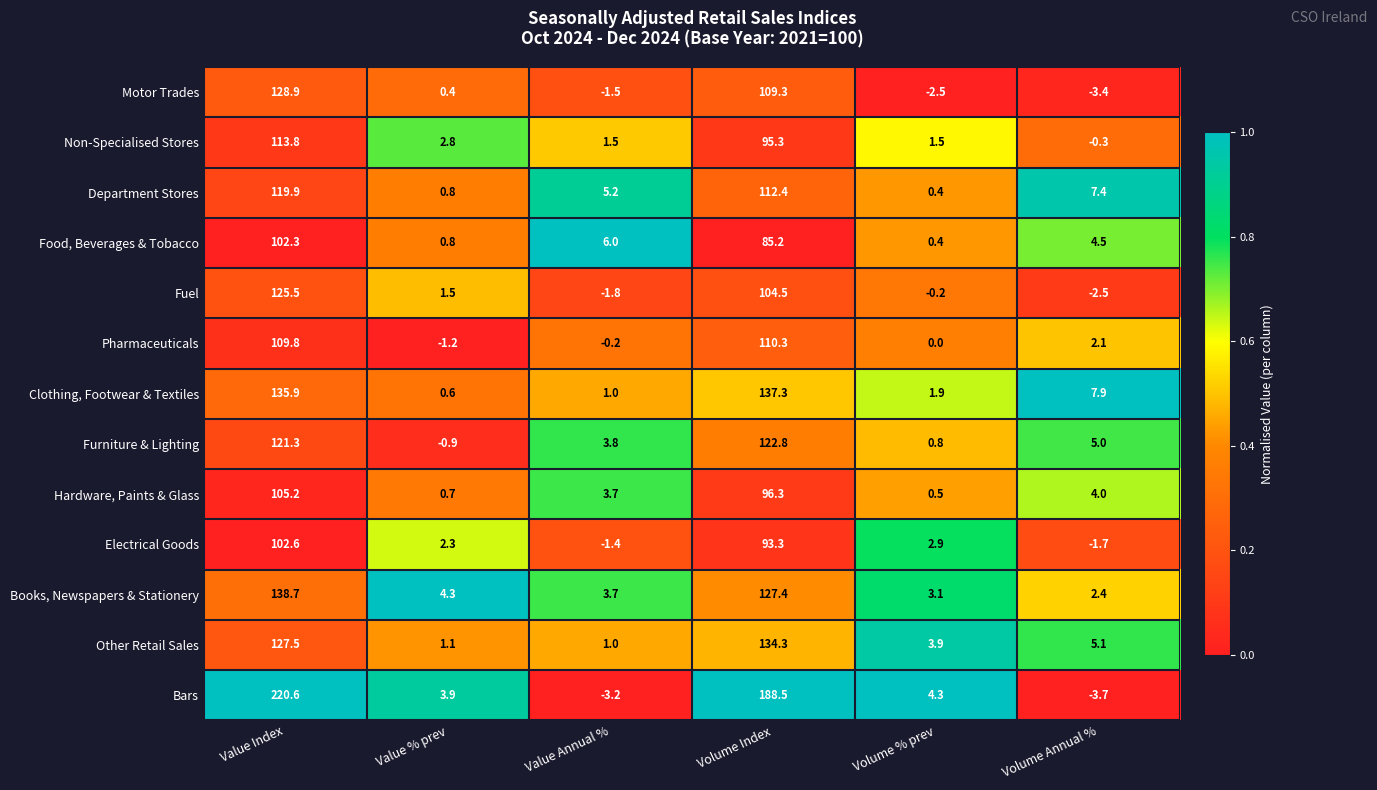

Which category has the lowest value in the Clothing, Footwear & Textiles series?

Value % prev